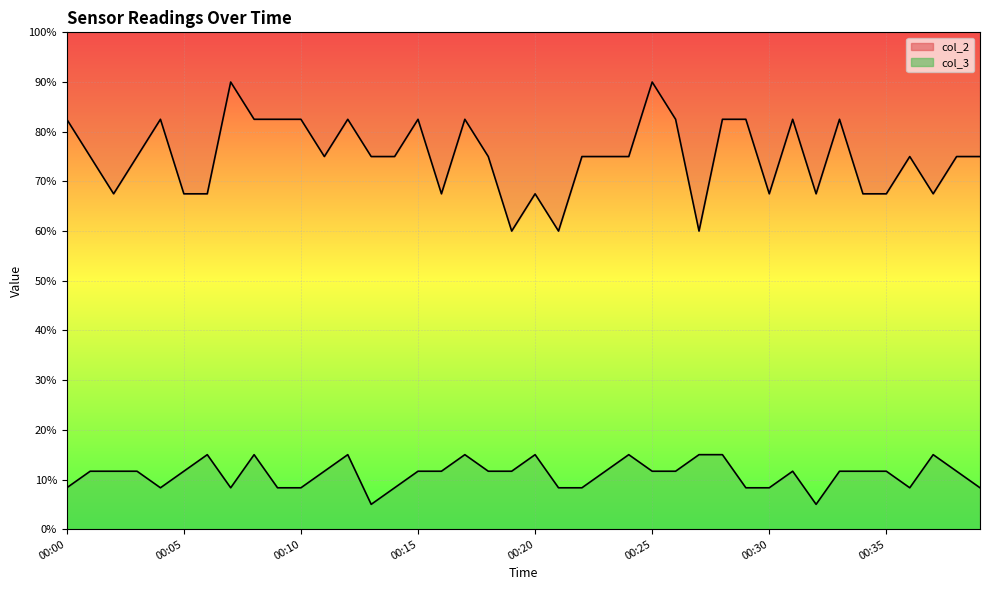

What are all the series names shown in the legend?

col_2, col_3